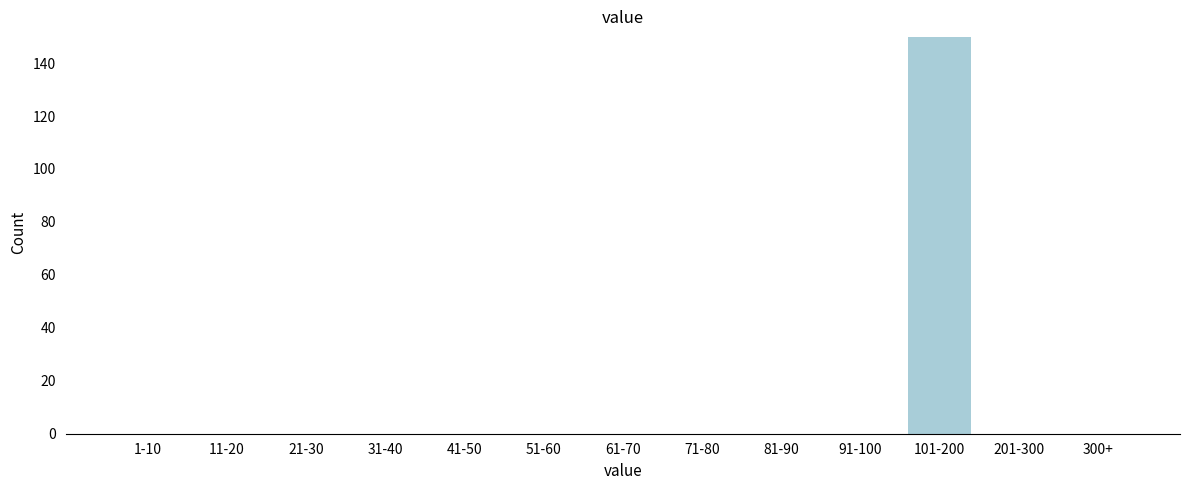

Reading left to right, transcribe all the data shown in this chart.

1-10=0	11-20=0	21-30=0	31-40=0	41-50=0	51-60=0	61-70=0	71-80=0	81-90=0	91-100=0	101-200=150	201-300=0	300+=0